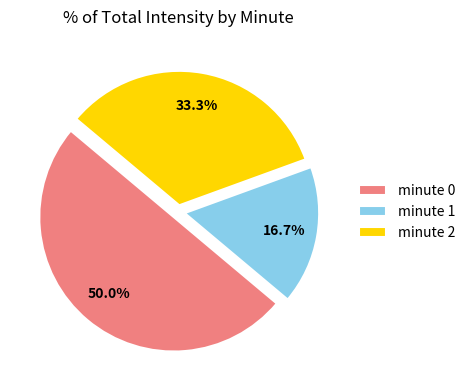

What percentage is NOT represented by minute 0?

50.0%